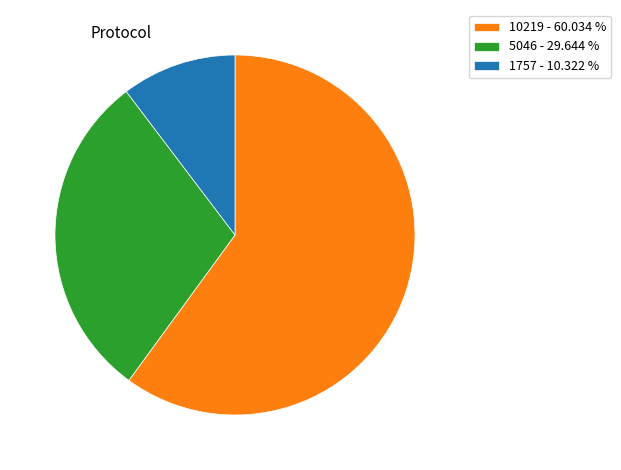

Rank the categories by value from lowest to highest.

1757 - 10.322 %, 5046 - 29.644 %, 10219 - 60.034 %